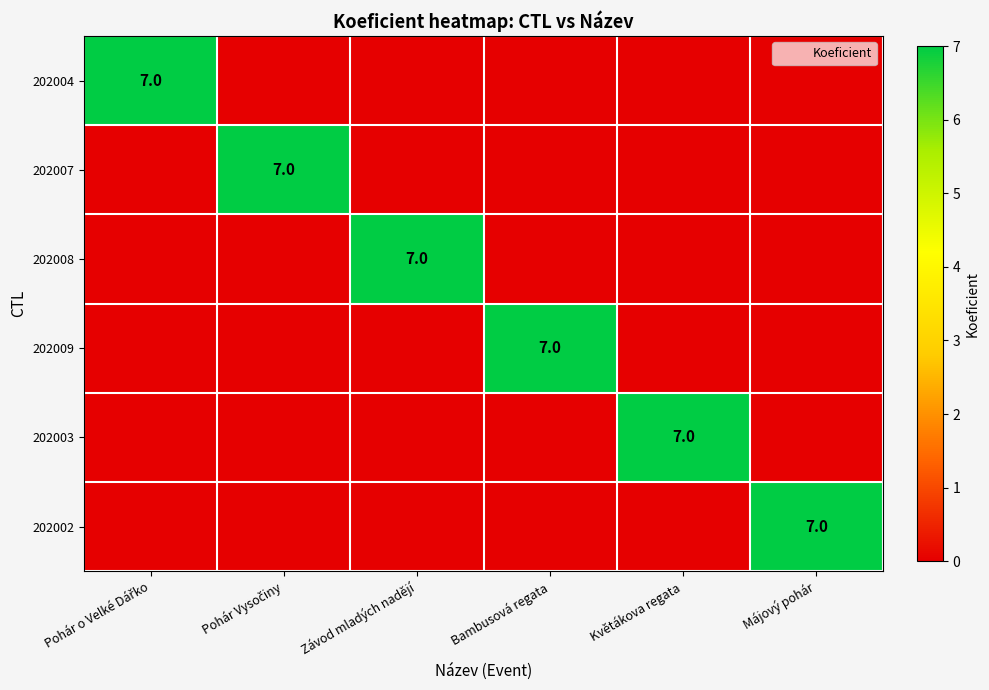

How many values in the 202007 series exceed 0?

1